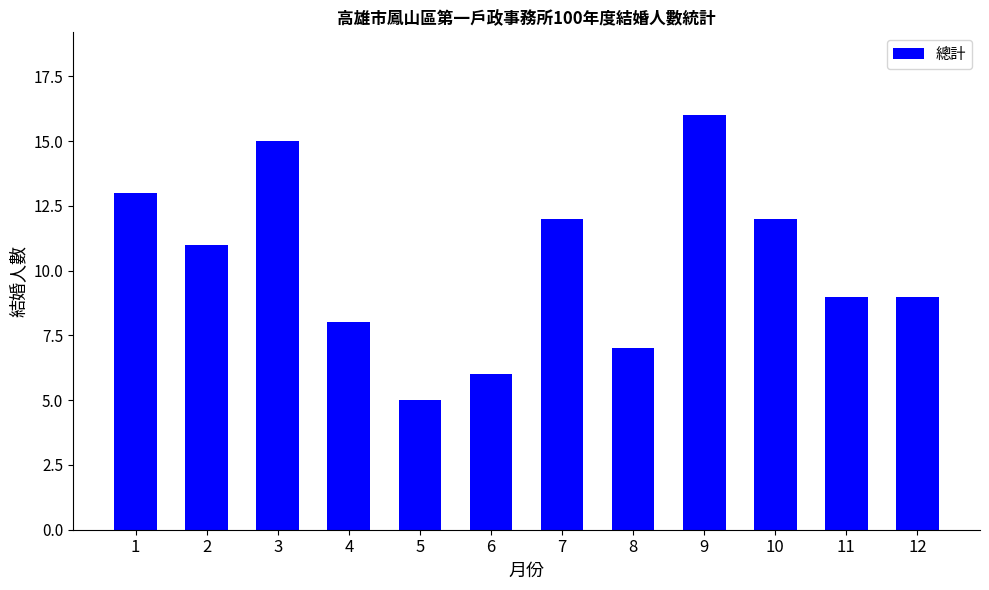

Read the value at 8, to the nearest 5.

5